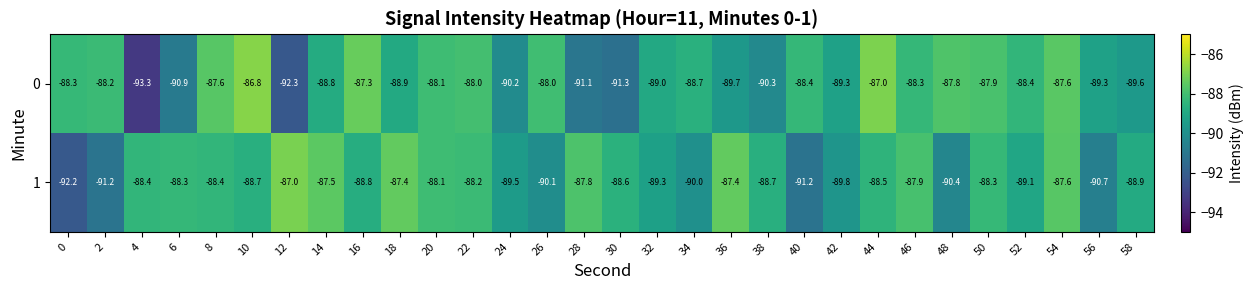

At 2, list the series in order from smallest to largest.

1, 0